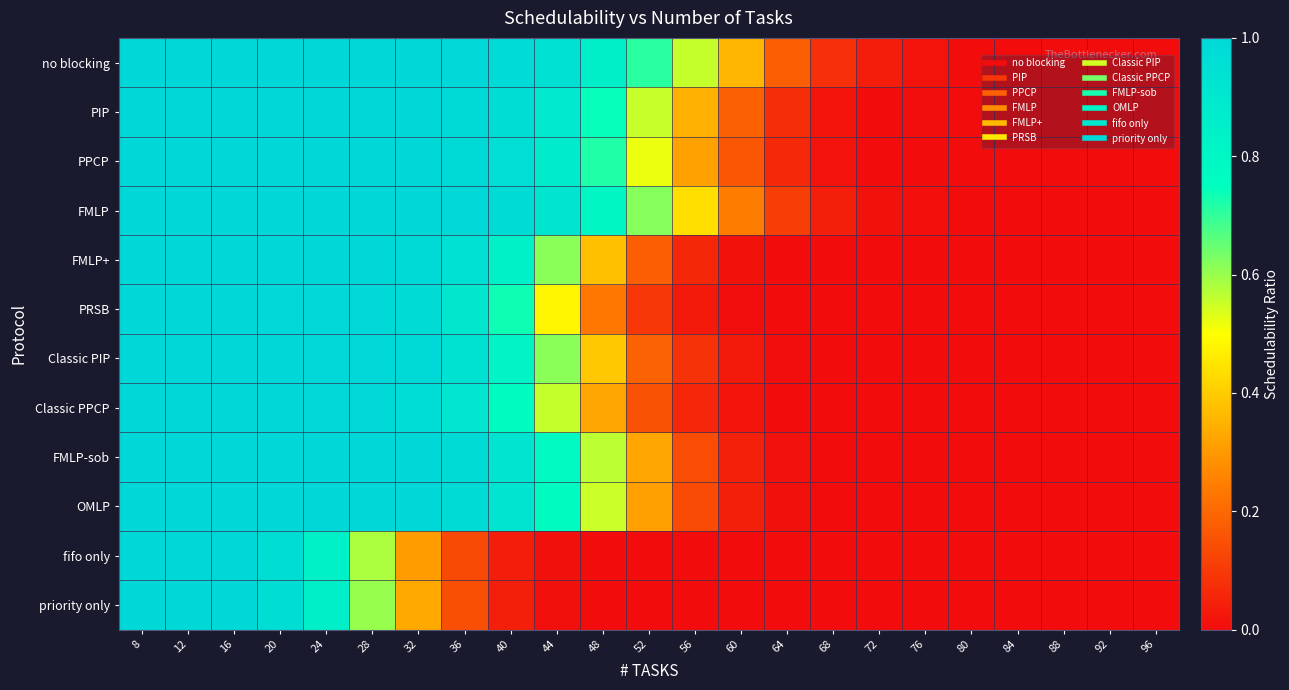

Which series has the widest spread of values?

no blocking